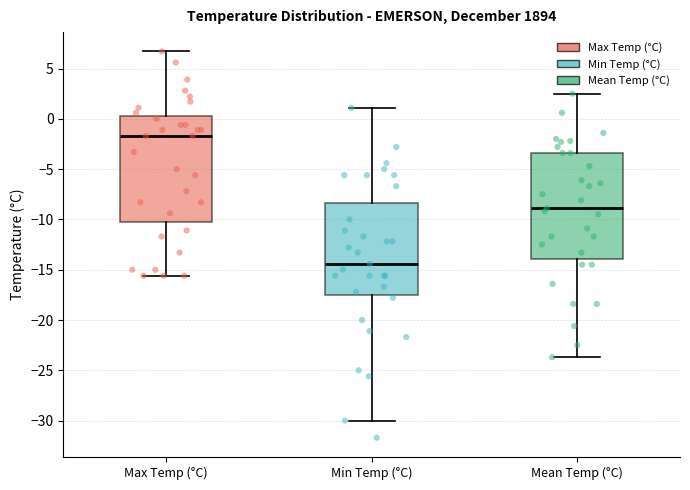

Reading left to right, transcribe this box plot: for each box, give where its median line is, the range the box spans, and where its two whiskers end, as read against the y-axis. The values are not printed on the chart, so give them approximately, as read against the axis.

Max Temp (°C): median -1.5, box -10.0 to 0.5, whiskers -15.5 to 6.5
Min Temp (°C): median -14.5, box -17.5 to -8.5, whiskers -30.0 to 1.0
Mean Temp (°C): median -9.0, box -14.0 to -3.5, whiskers -23.5 to 2.5